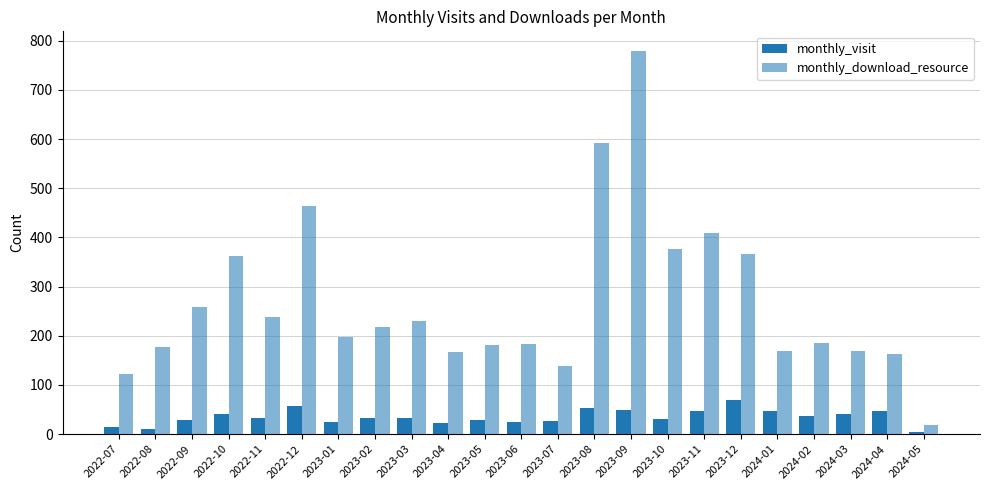

What position from the right is 2024-01?

5